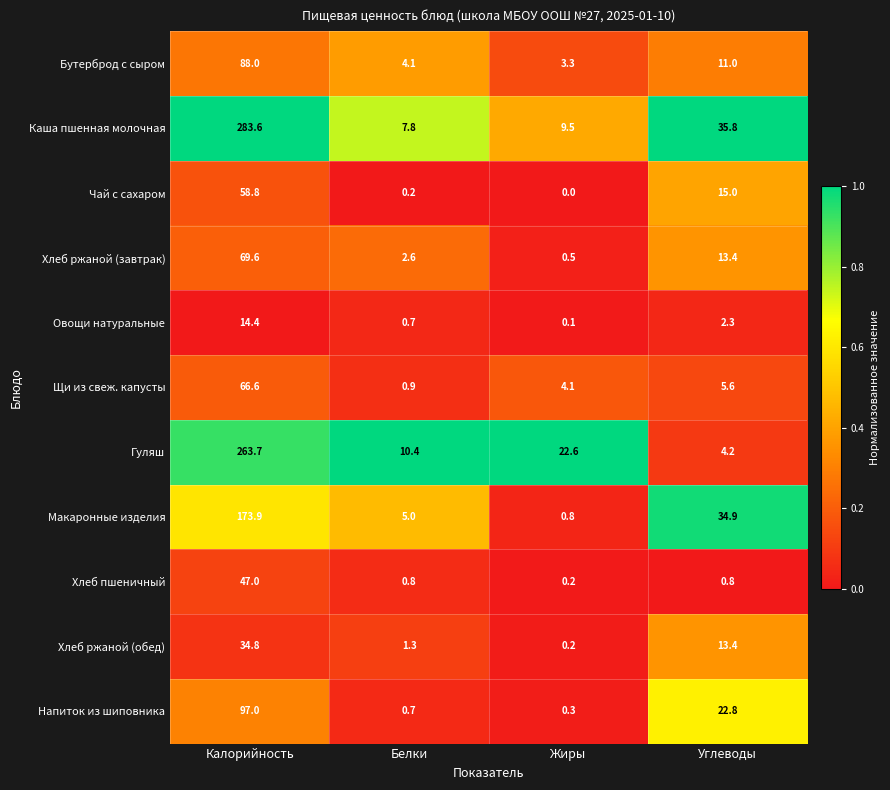

True or false: Хлеб ржаной (завтрак) has a value of 20.5 at Углеводы.

False